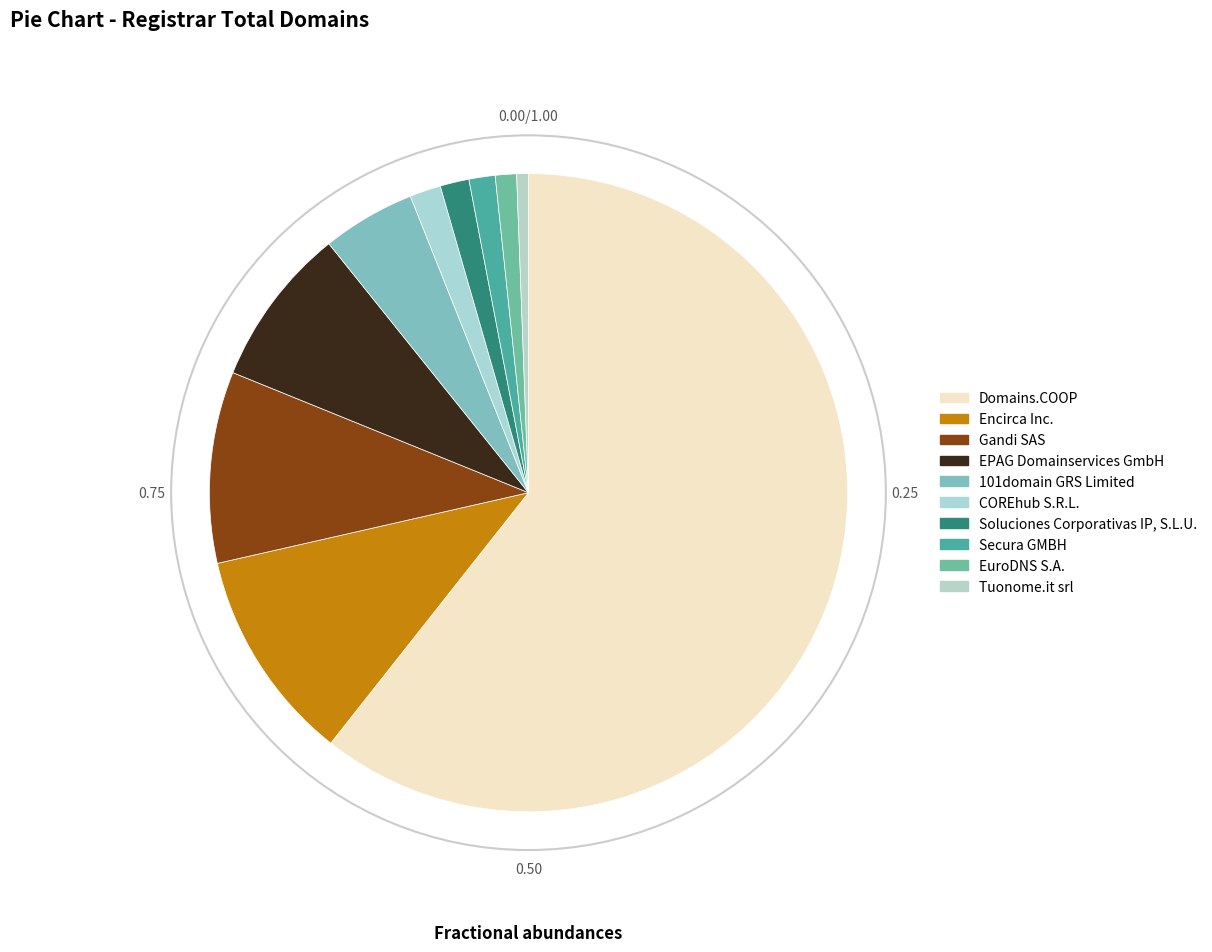

Count the number of slices in the pie.

10